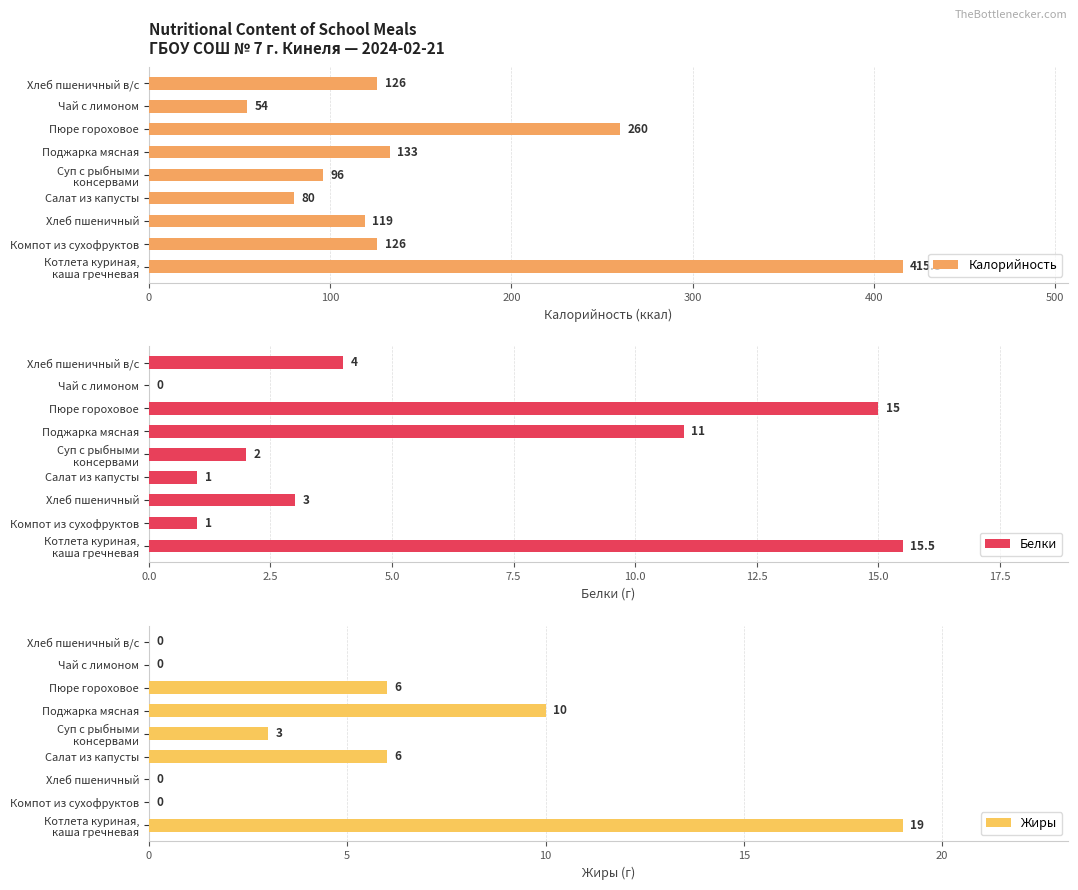

Count the Жиры values in the range 0 to 6.

7